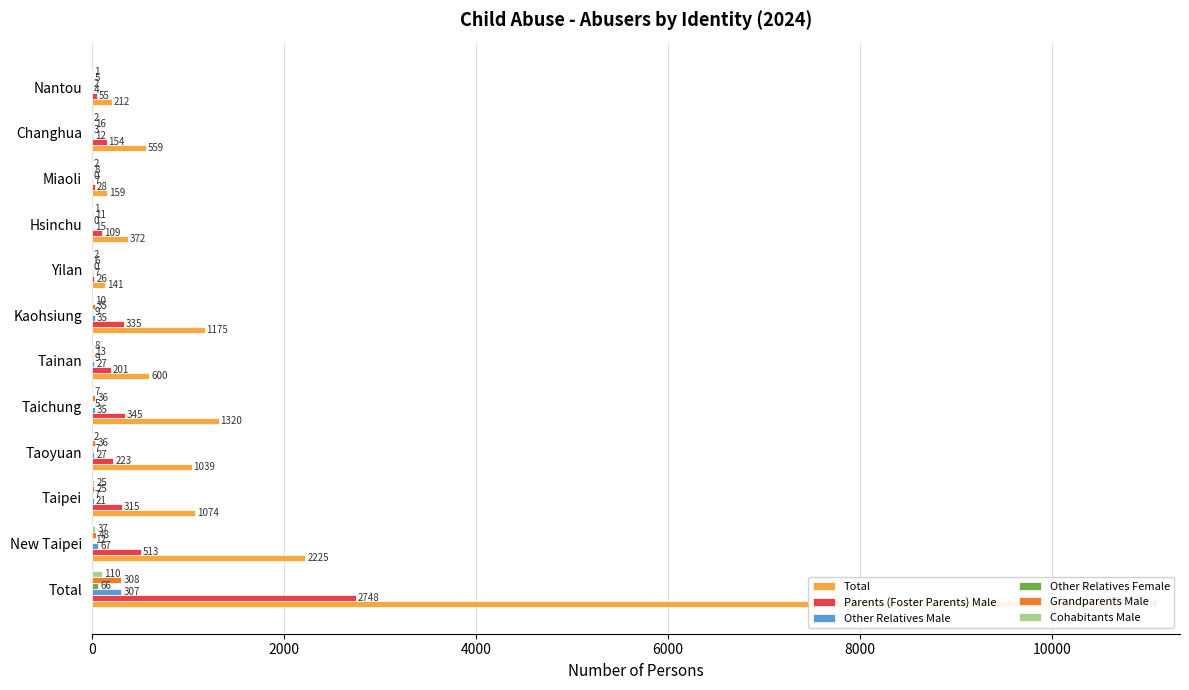

How many values in the Cohabitants Male series exceed 7?

5